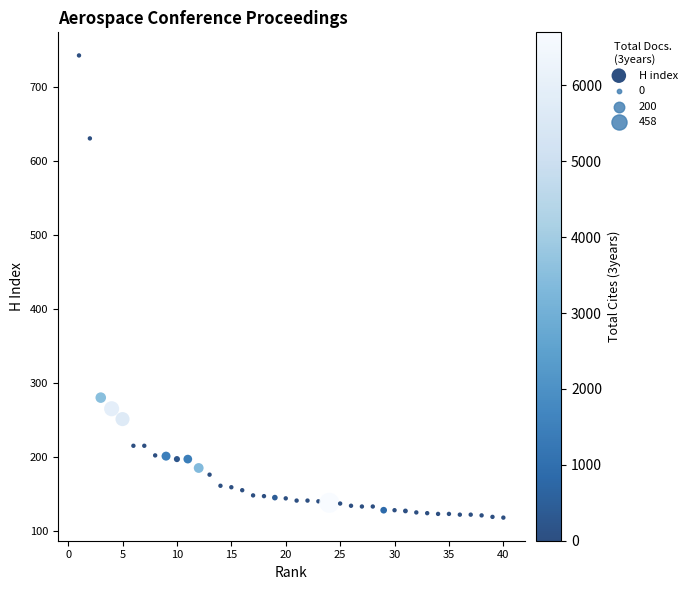

What Y value in the scatter plot is closest to 430?

280